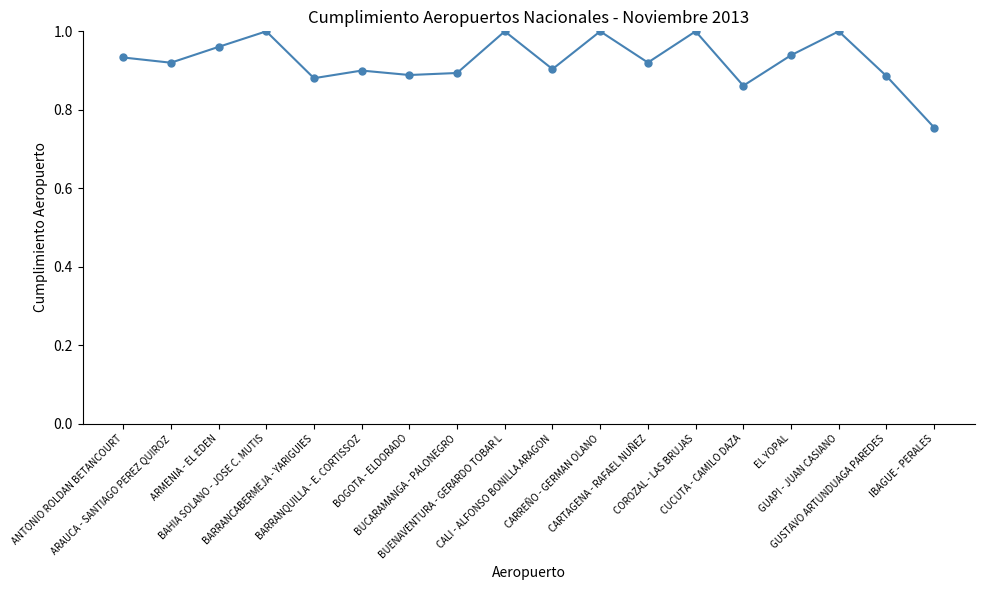

How many series are shown in this chart?

1